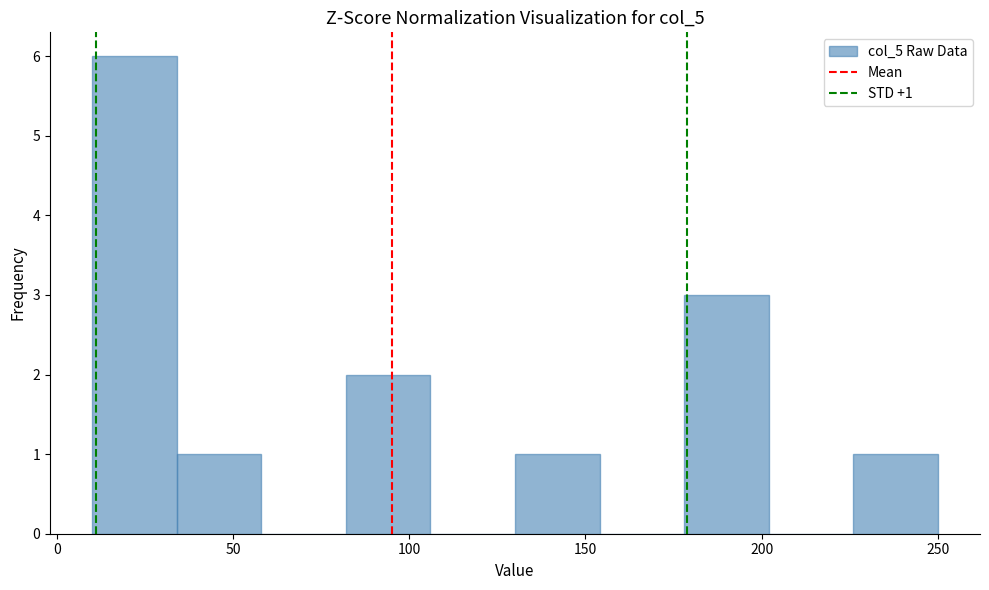

Which range on the x-axis has the tallest bar?

10 to 34